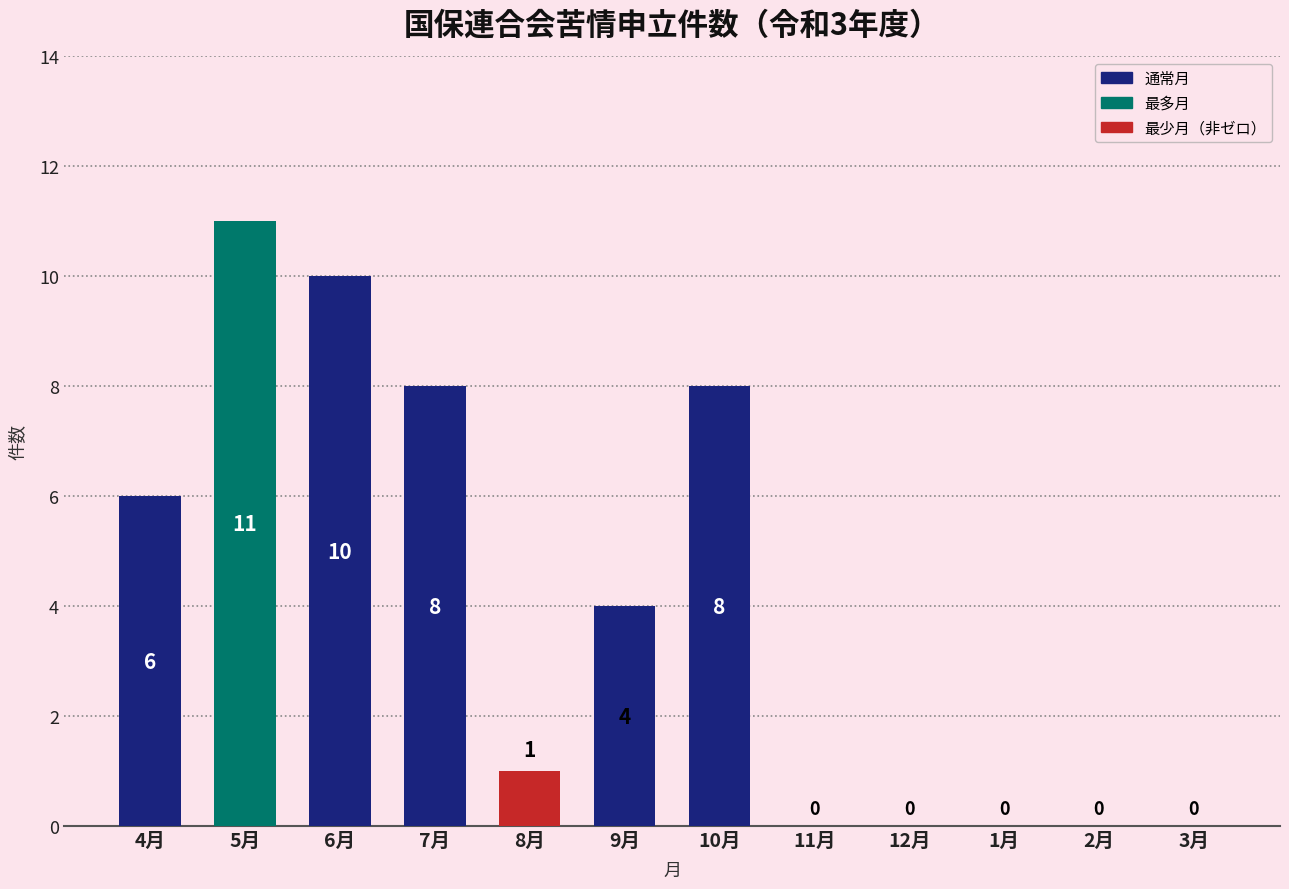

What is the sum of the values at 8月 and 11月?

1